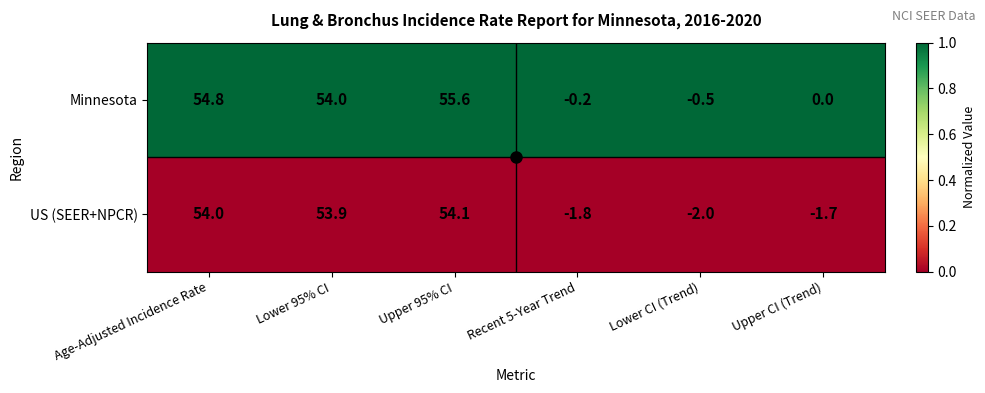

Where does the US (SEER+NPCR) series first go above 53?

Age-Adjusted Incidence Rate